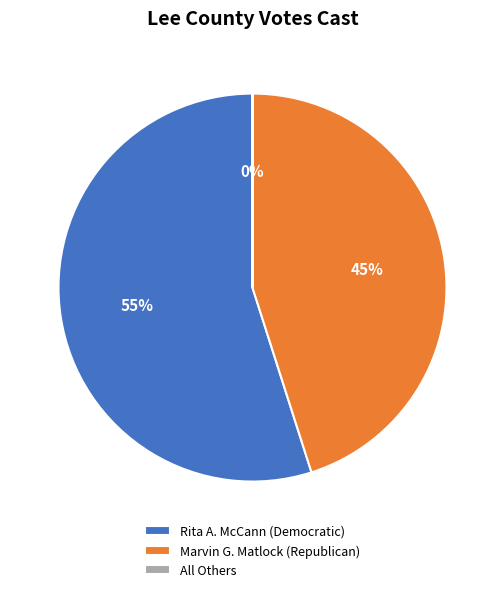

Which slice is the largest?

Rita A. McCann (Democratic)